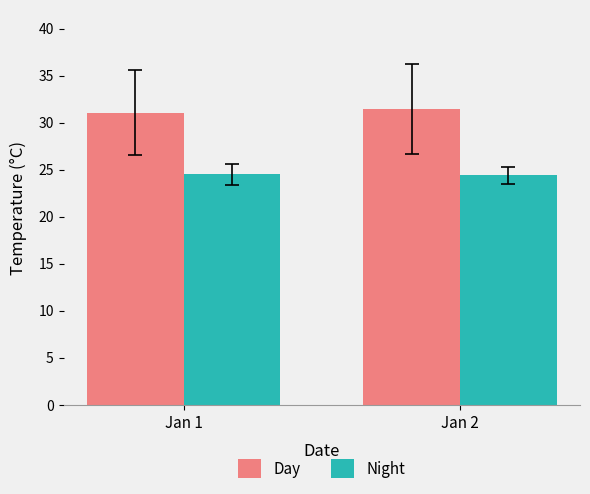

The Night series shows 24.4 at Jan 2. True or false?

True